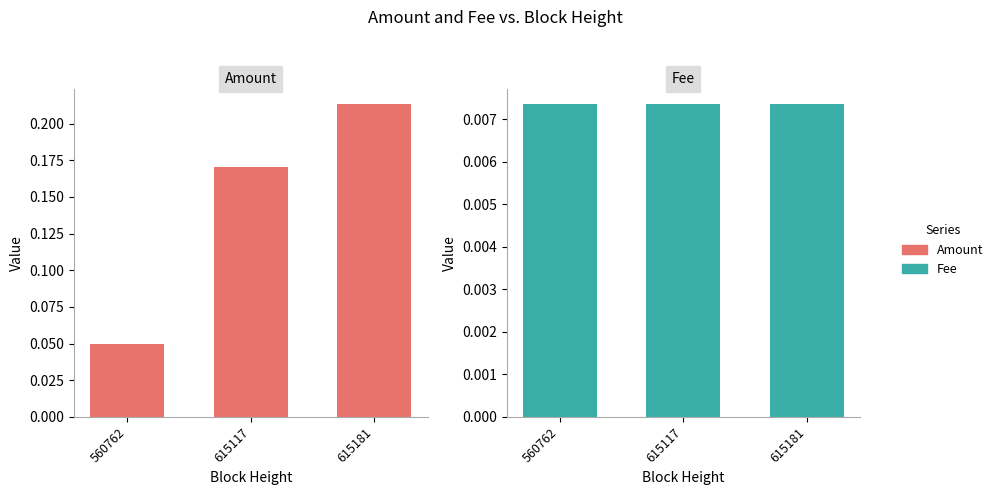

What is the maximum value for Amount?

0.2